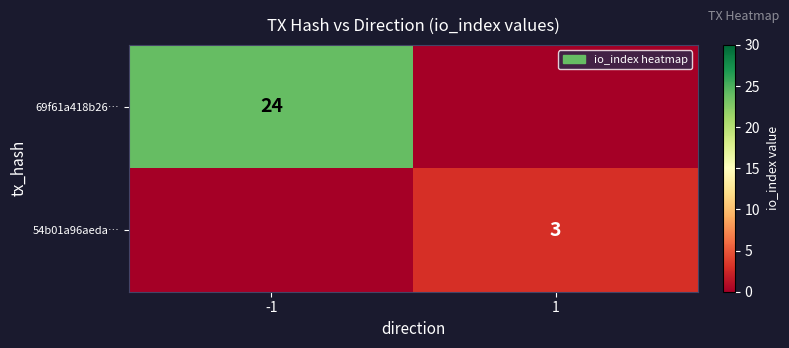

Is it true that 54b01a96aeda… equals 3 at 1?

True